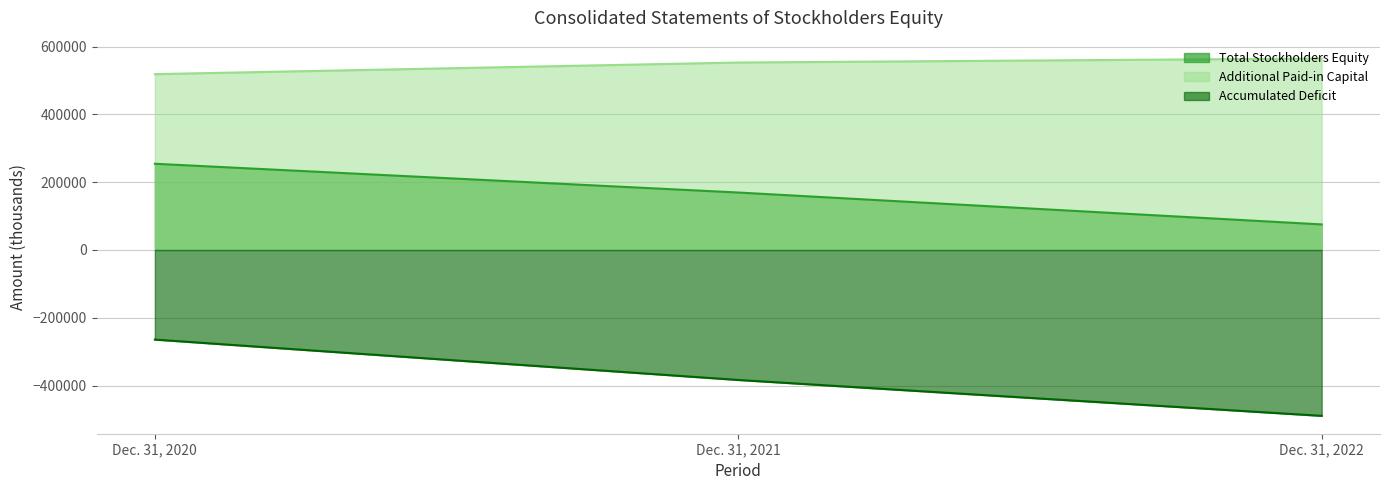

What is the sum of the Total Stockholders Equity values at Dec. 31, 2022 and Dec. 31, 2021?

244846